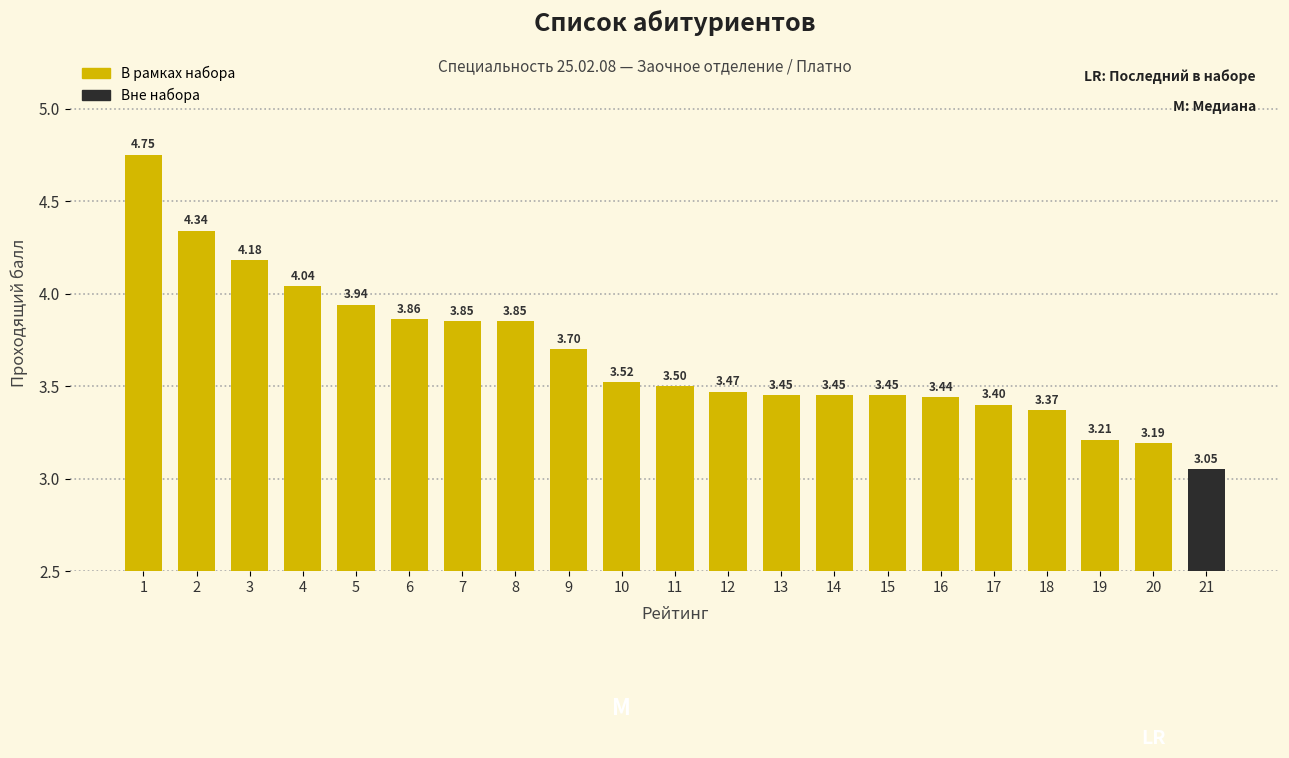

At which category does the chart reach its minimum across all series?

20